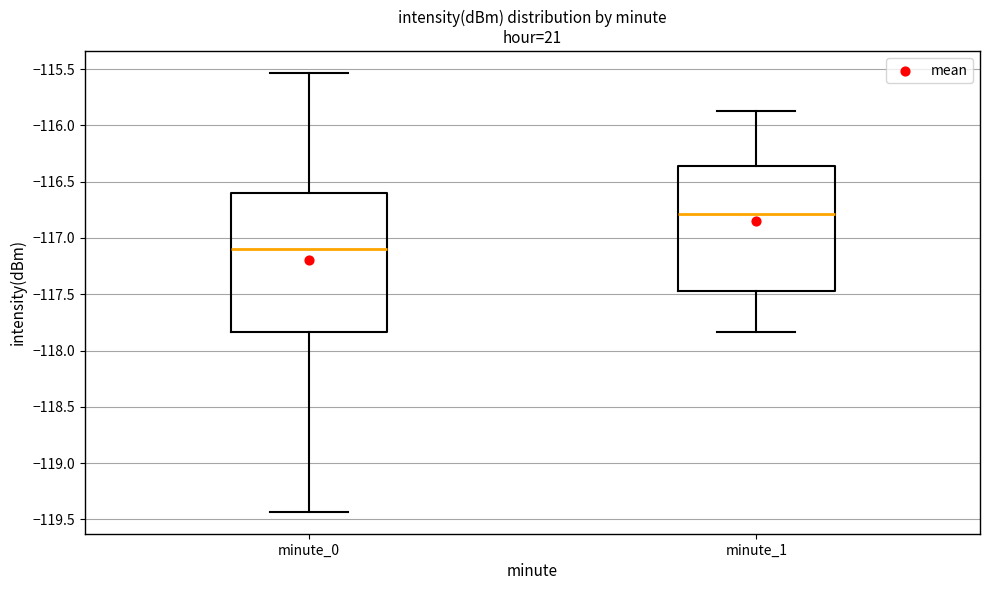

Reading left to right, transcribe this box plot: for each box, give where its median line is, the range the box spans, and where its two whiskers end, as read against the y-axis. The values are not printed on the chart, so give them approximately, as read against the axis.

minute_0: median -117.10, box -117.85 to -116.60, whiskers -119.45 to -115.55
minute_1: median -116.80, box -117.45 to -116.35, whiskers -117.85 to -115.90